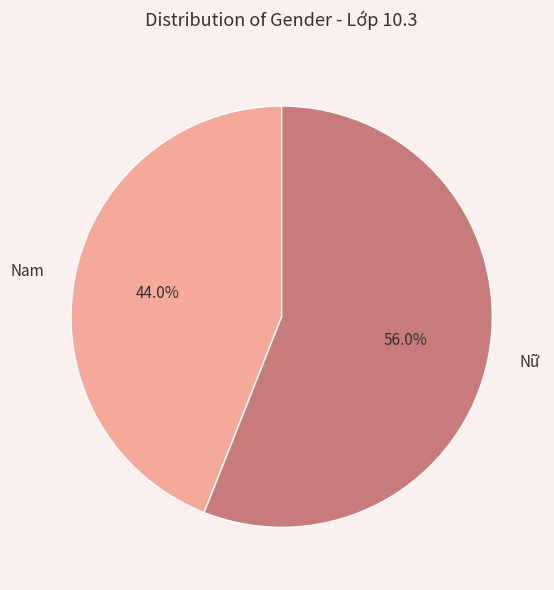

To the nearest percent, what portion does Nam represent?

44%